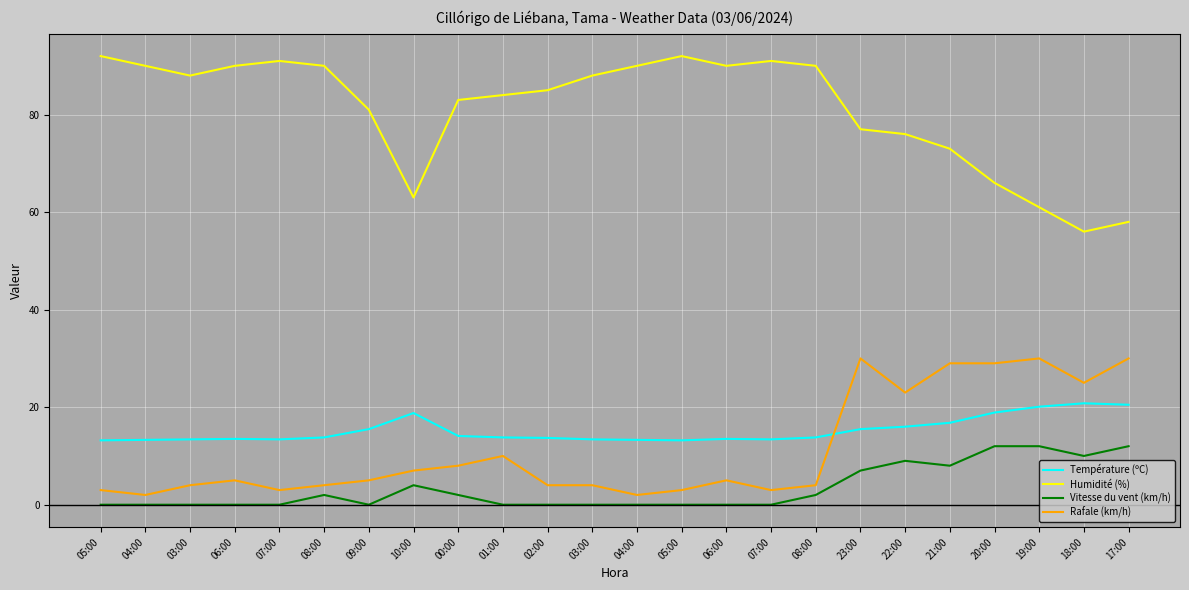

Is it true that Rafale (km/h) equals 32.3 at 22:00?

False